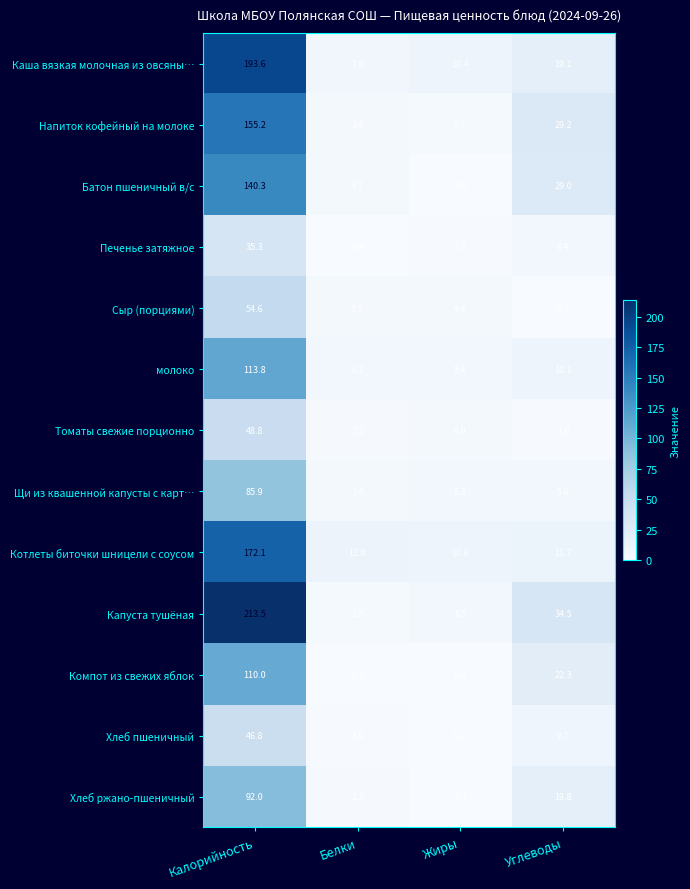

True or false: Каша вязкая молочная из овсяны… has a value of 18.3 at Жиры.

False